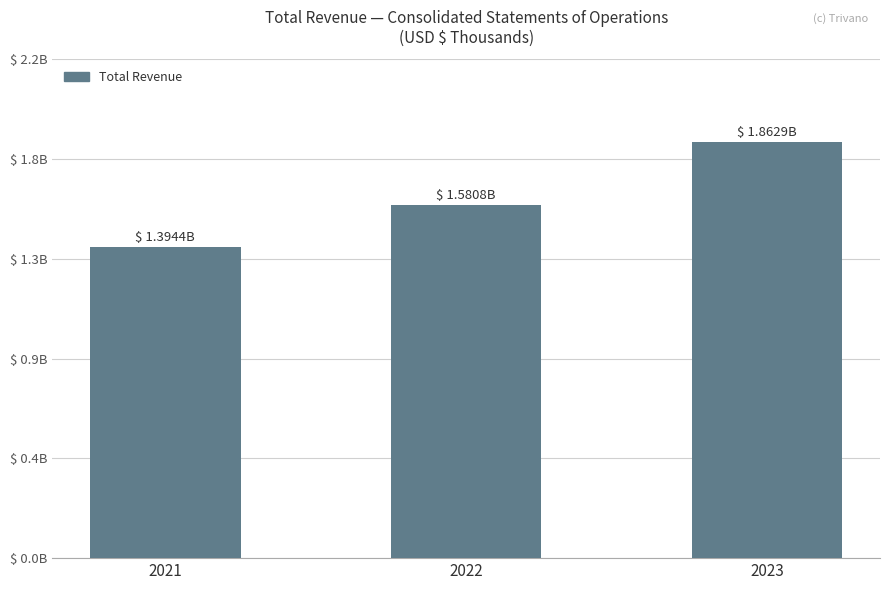

True or false: the data shows 523512 at 2021.

False